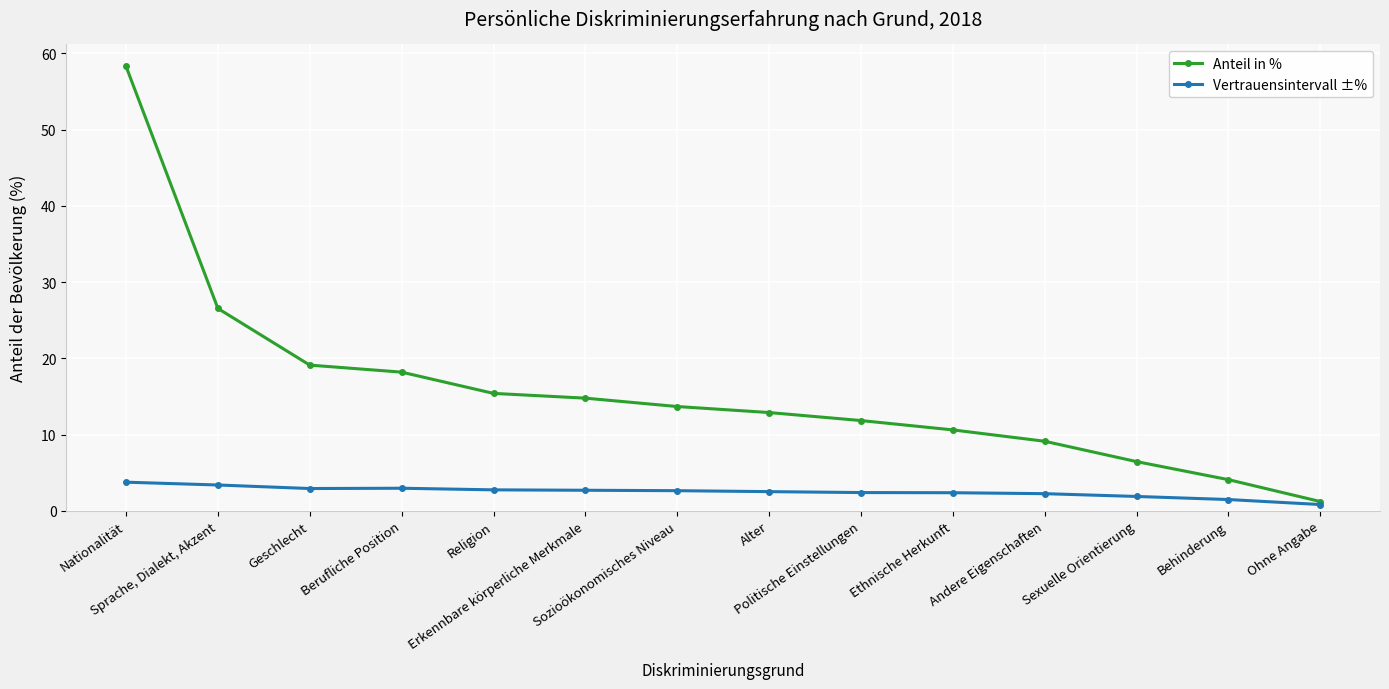

What is the value of the Vertrauensintervall ±% point at the 6th from the left?

2.7